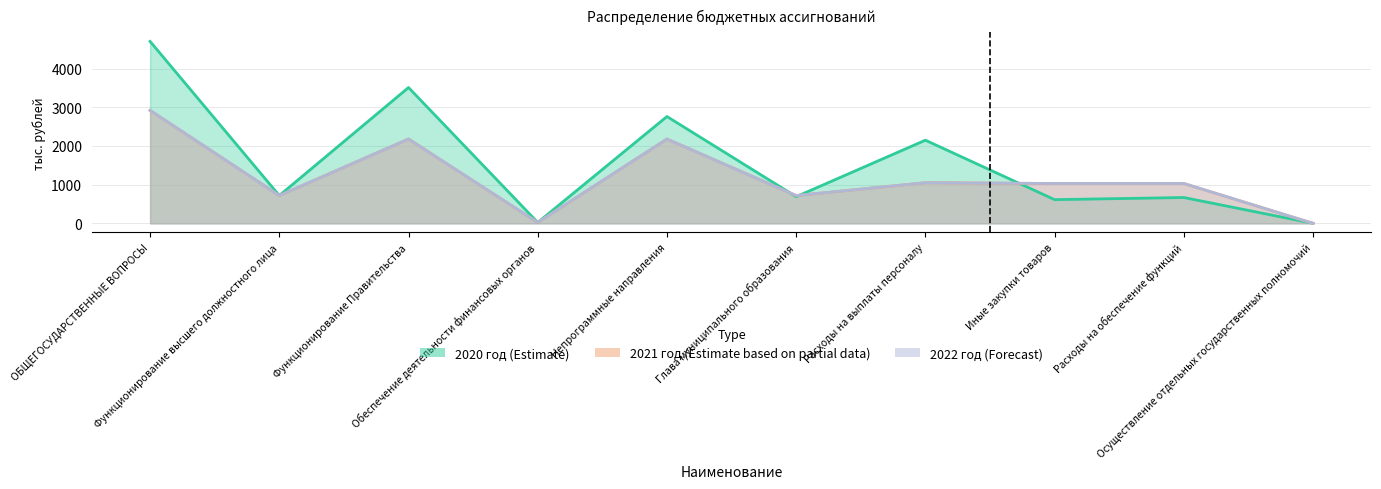

What is the total value across all series at Обеспечение деятельности финансовых органов?

67.2